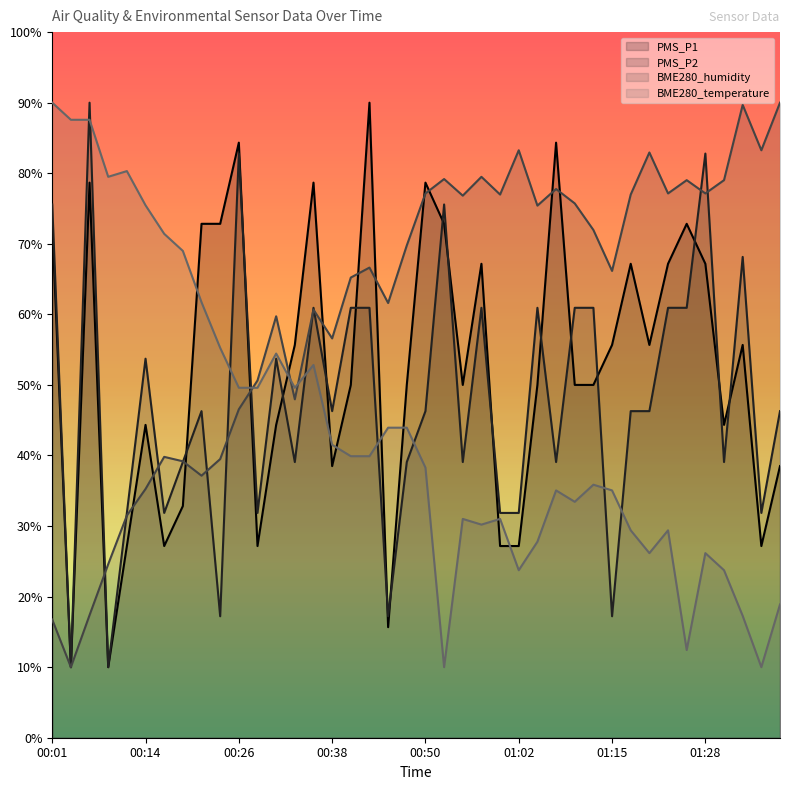

Which category has the highest value in the PMS_P2 series?

00:06